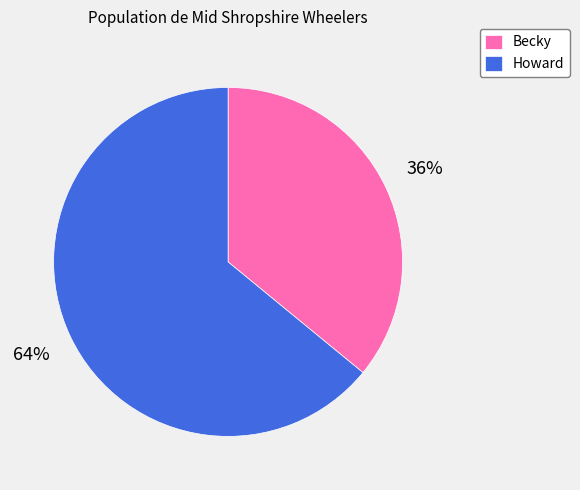

True or false: Howard accounts for 64% of the total.

True